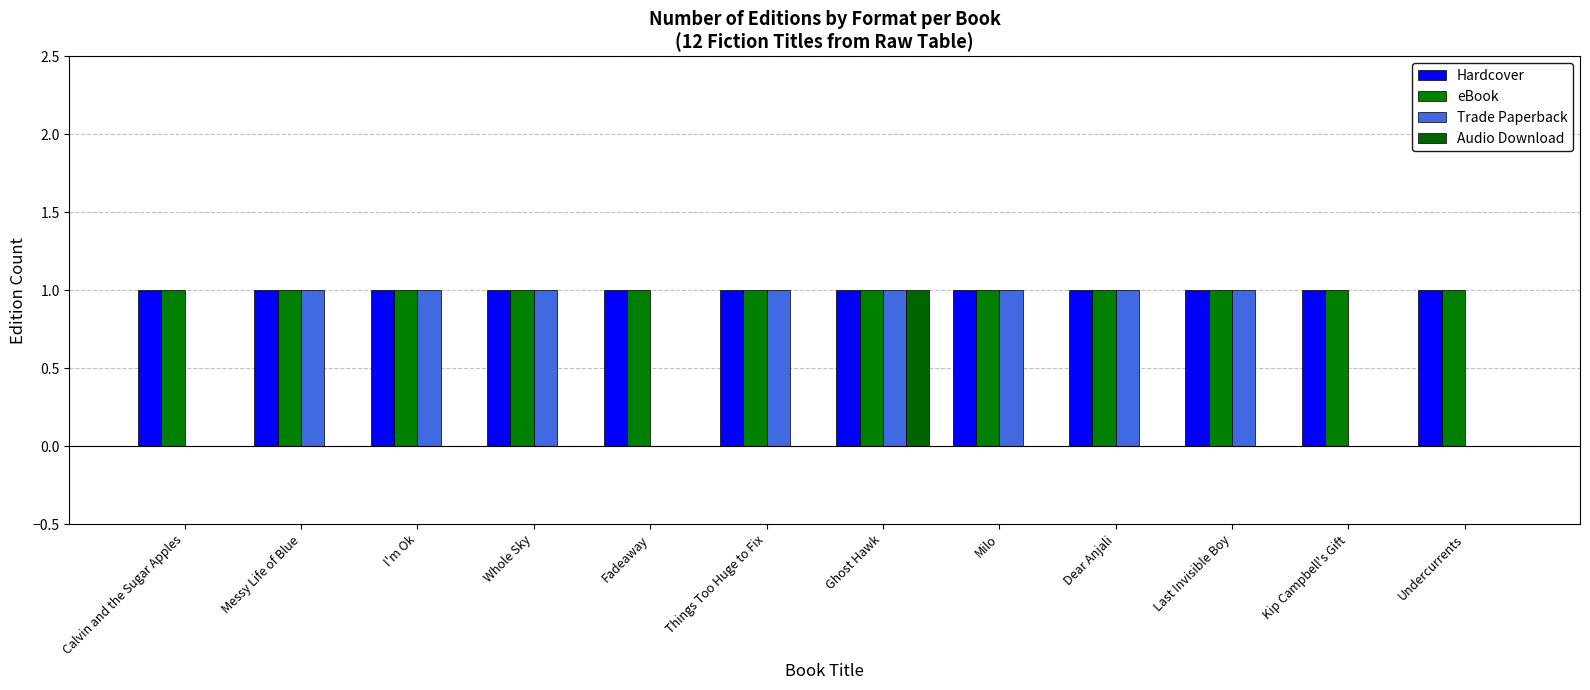

Is it true that Trade Paperback equals 0 at Milo?

False